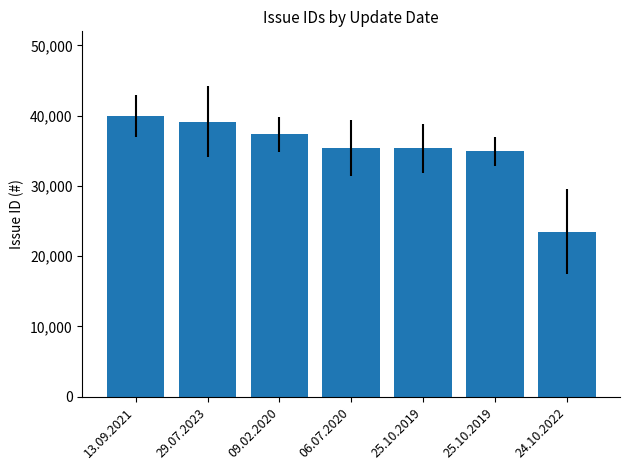

Reading left to right, list all the values displayed in this chart.

40004	39160	37345	35437	35334	34903	23509